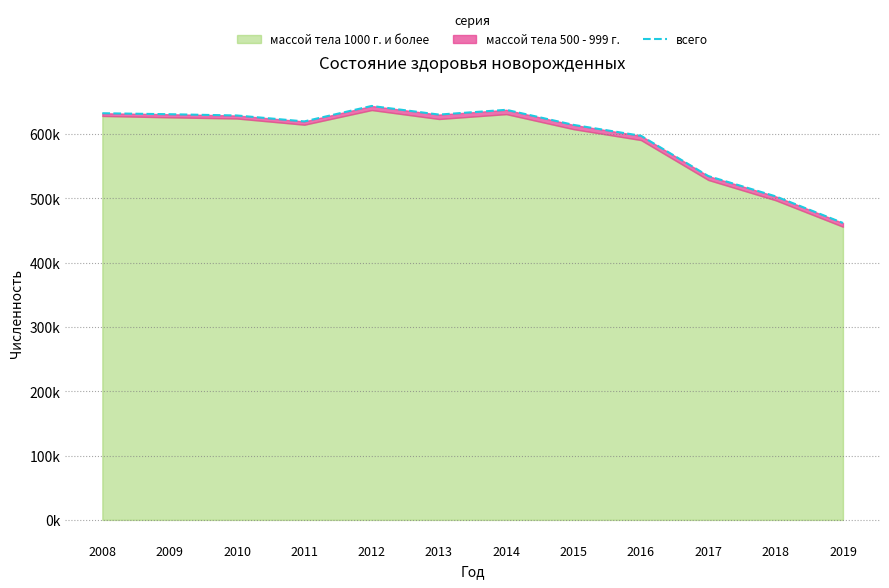

How many data points are less than 628708?

6